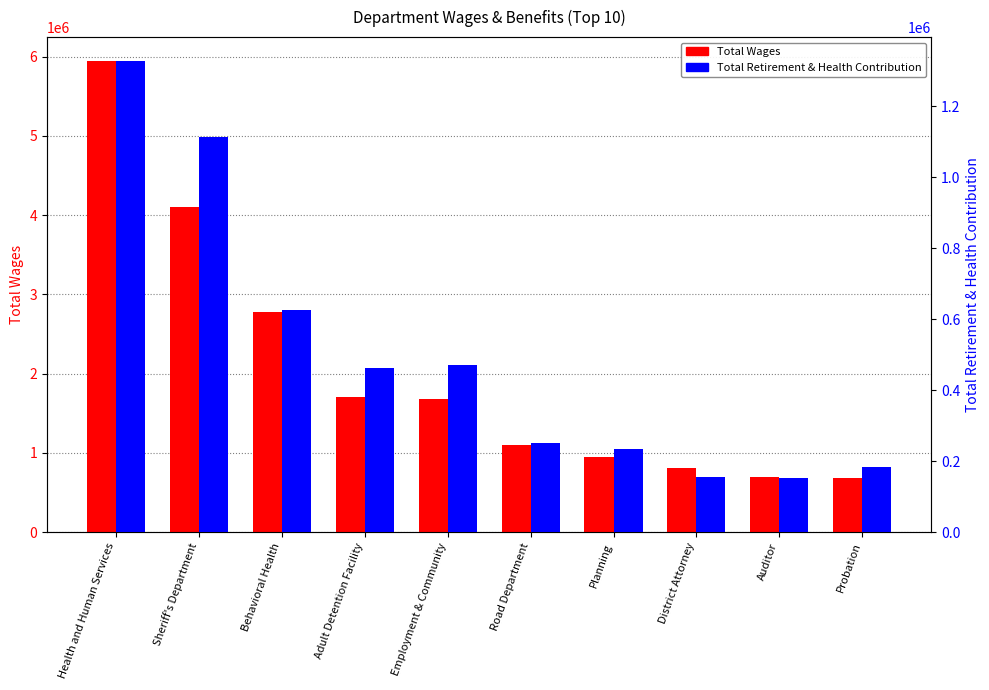

At which label is Total Wages closest to 3317311?

Behavioral Health